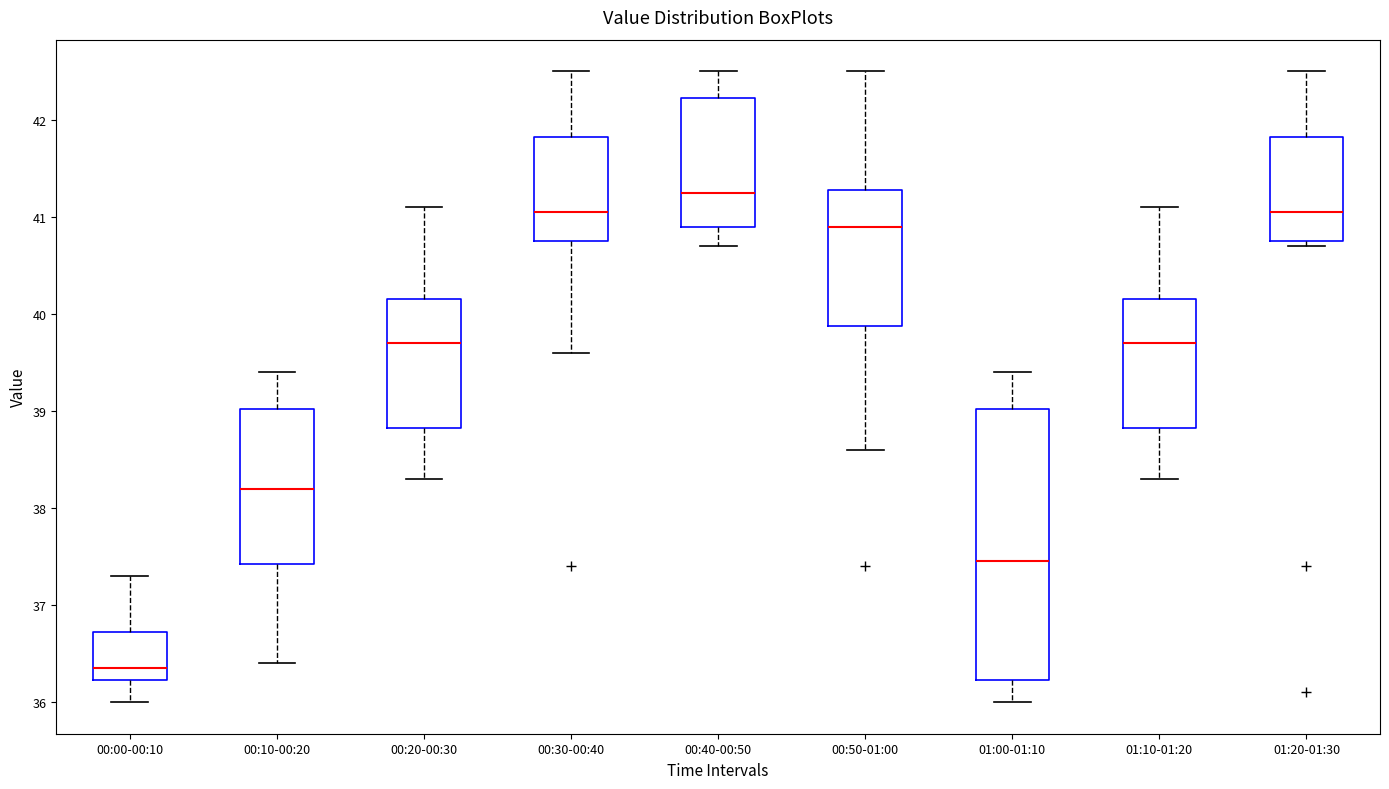

Reading left to right, read every box against the y-axis: the position of its median line, the range the box covers, and the ends of its whiskers. The values are not printed on the chart, so give them approximately, as read against the axis.

00:00-00:10: median 36.4, box 36.2 to 36.7, whiskers 36.0 to 37.3
00:10-00:20: median 38.2, box 37.4 to 39.0, whiskers 36.4 to 39.4
00:20-00:30: median 39.7, box 38.8 to 40.2, whiskers 38.3 to 41.1
00:30-00:40: median 41.1, box 40.8 to 41.8, whiskers 39.6 to 42.5
00:40-00:50: median 41.3, box 40.9 to 42.2, whiskers 40.7 to 42.5
00:50-01:00: median 40.9, box 39.9 to 41.3, whiskers 38.6 to 42.5
01:00-01:10: median 37.5, box 36.2 to 39.0, whiskers 36.0 to 39.4
01:10-01:20: median 39.7, box 38.8 to 40.2, whiskers 38.3 to 41.1
01:20-01:30: median 41.1, box 40.8 to 41.8, whiskers 40.7 to 42.5